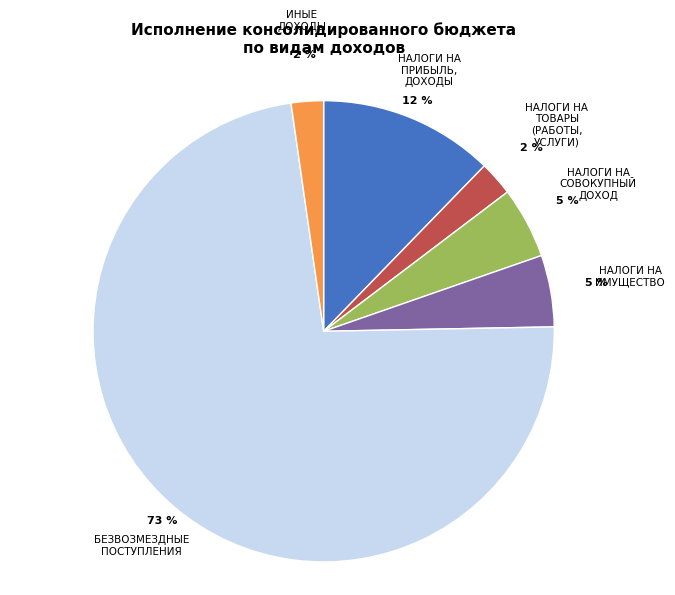

How many segments does this pie chart have?

6